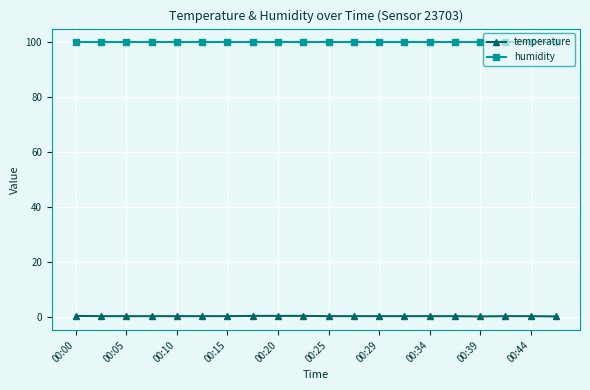

Rank the series by their maximum value, from lowest to highest.

temperature, humidity